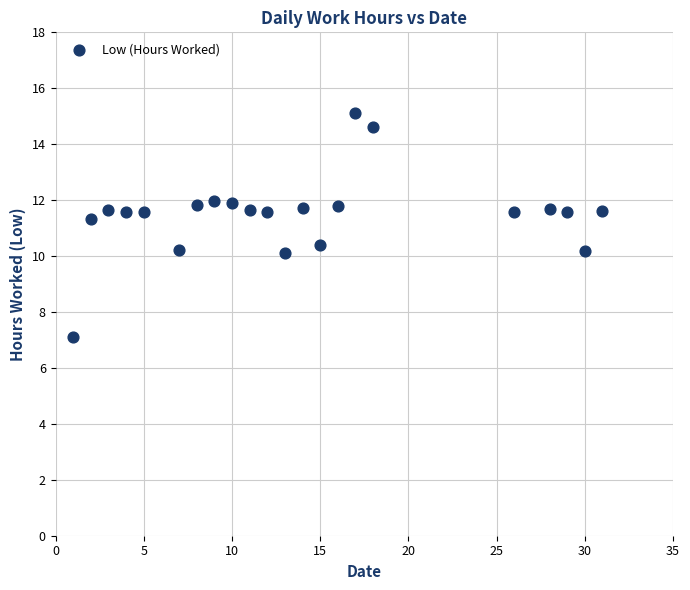

What is the range of Y values (max minus min)?

8.0